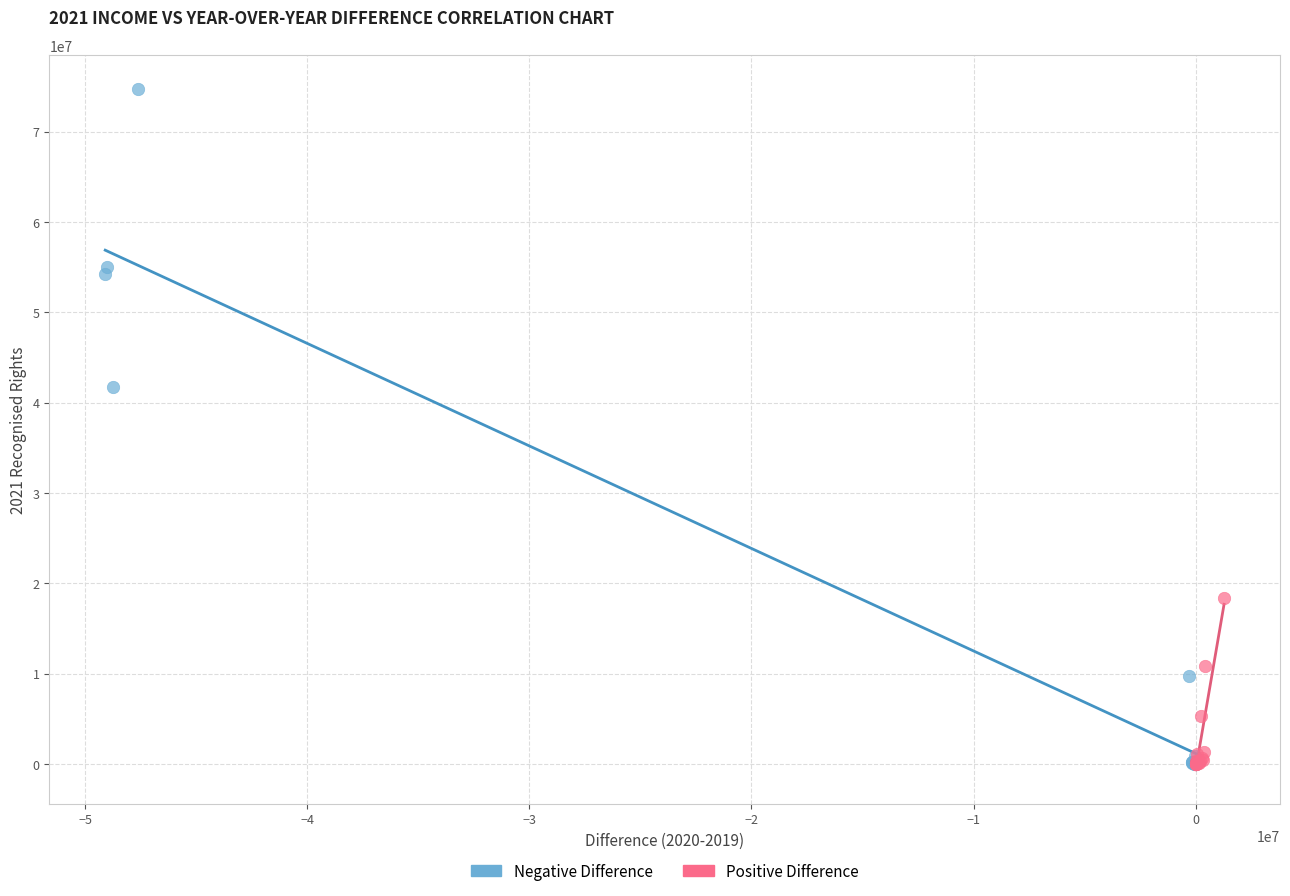

Which series has the widest spread of Y values?

Negative Difference